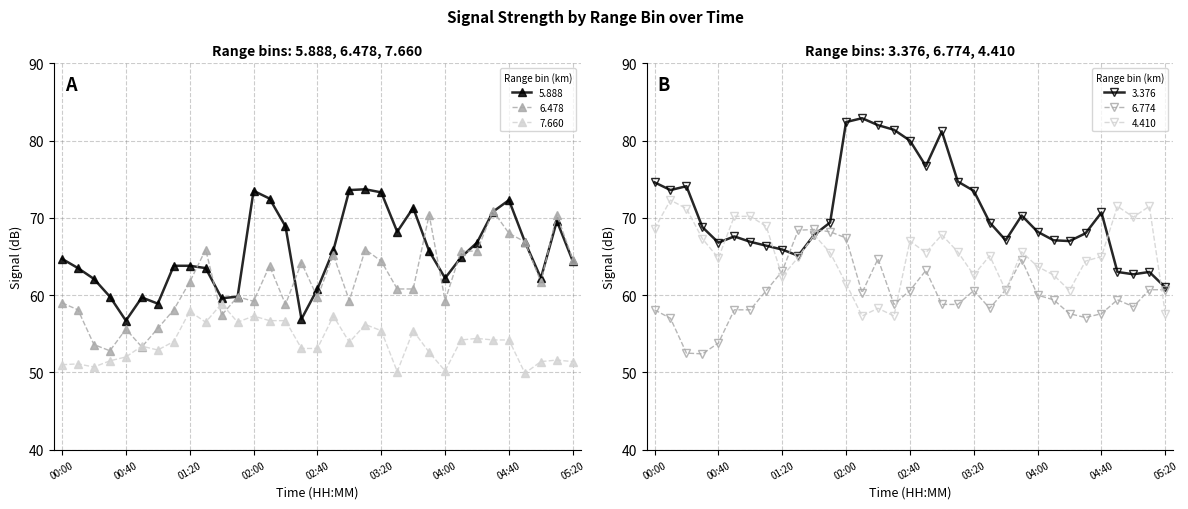

List the series in order of their peak value, lowest first.

7.660, 6.774, 6.478, 4.410, 5.888, 3.376